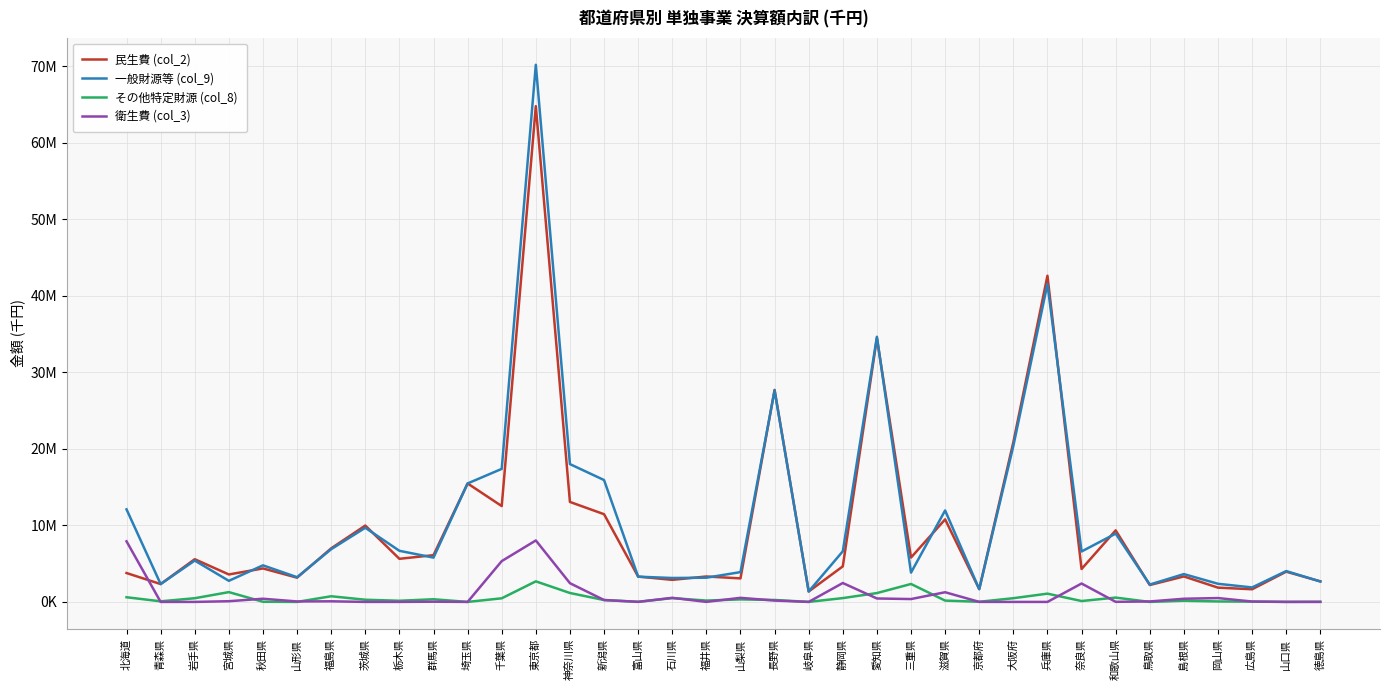

Which series ends up on top after the final intersection of その他特定財源 (col_8) and 衛生費 (col_3)?

その他特定財源 (col_8)